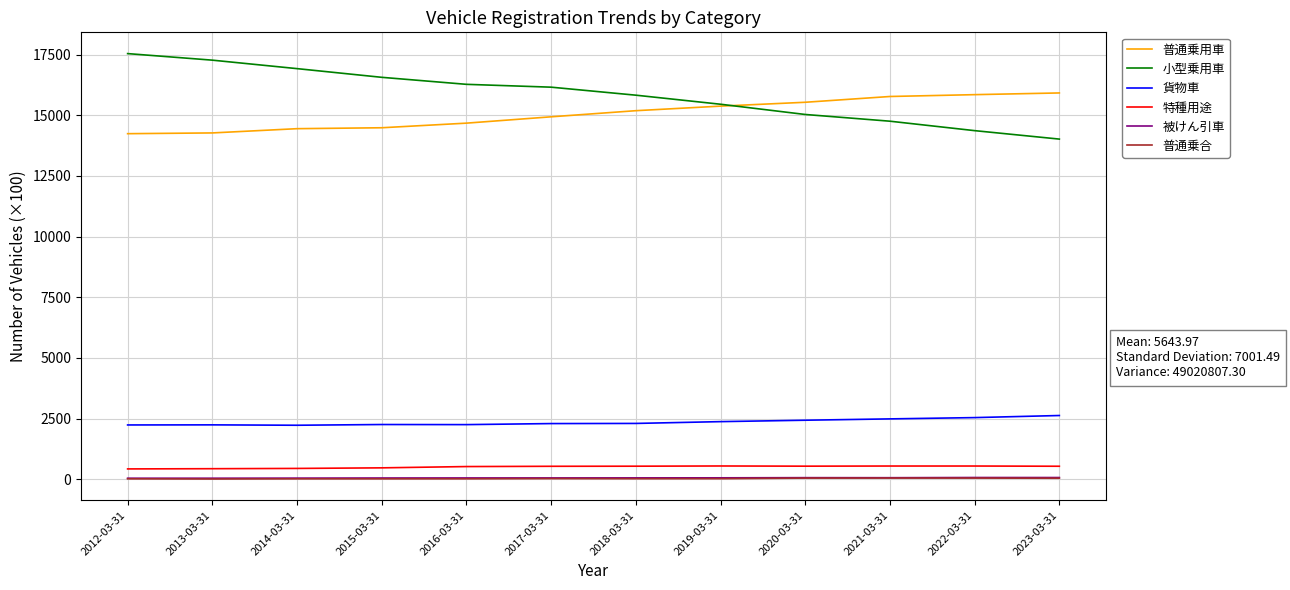

What is the difference between the 被けん引車 values at 2020-03-31 and 2019-03-31?

7